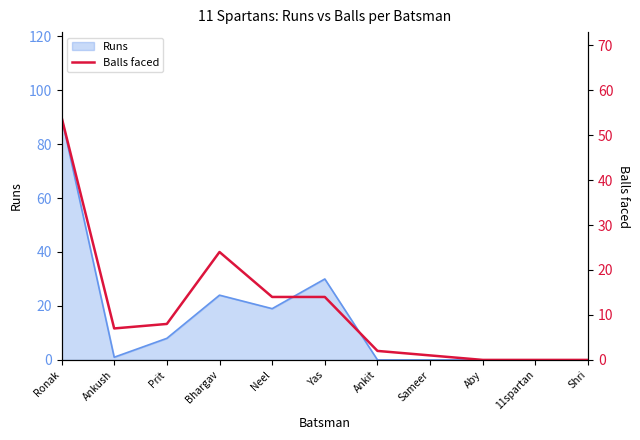

Rank the categories by value from lowest to highest.

Aby, 11spartan, Shri, Sameer, Ankit, Ankush, Prit, Neel, Yas, Bhargav, Ronak